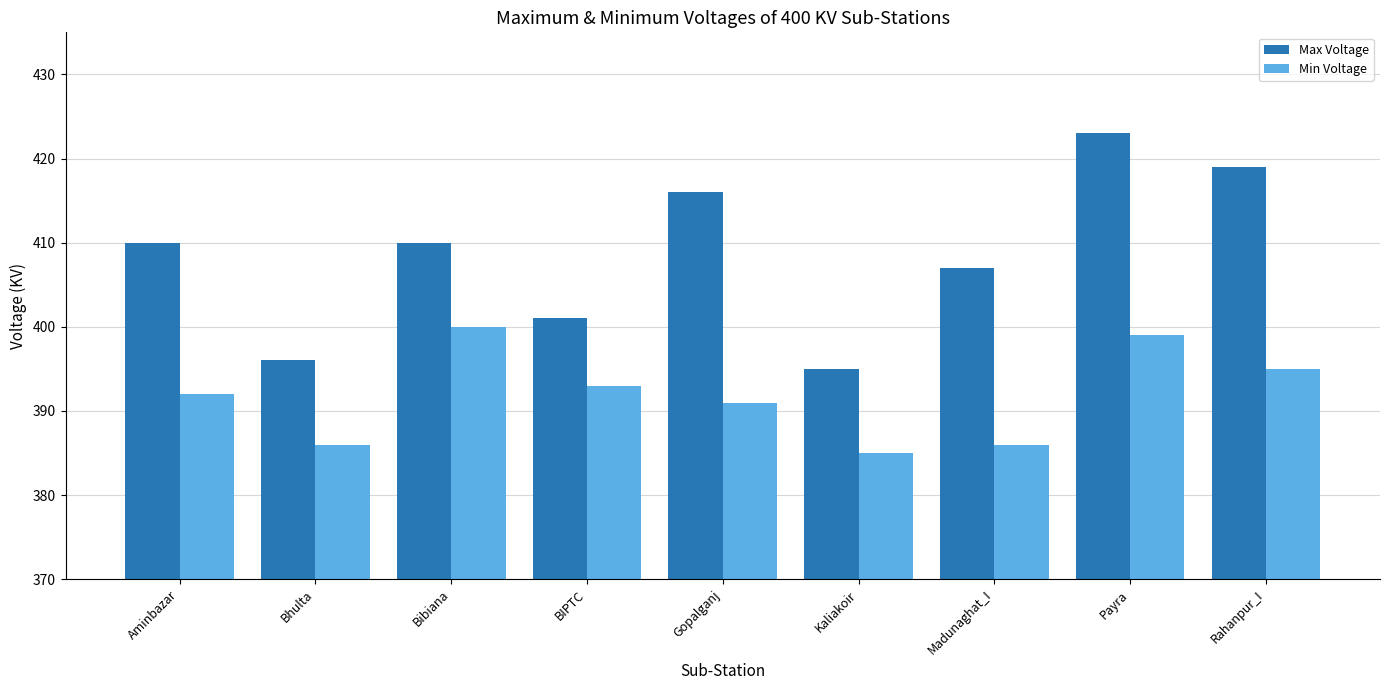

Does the chart contain stacked bars?

No